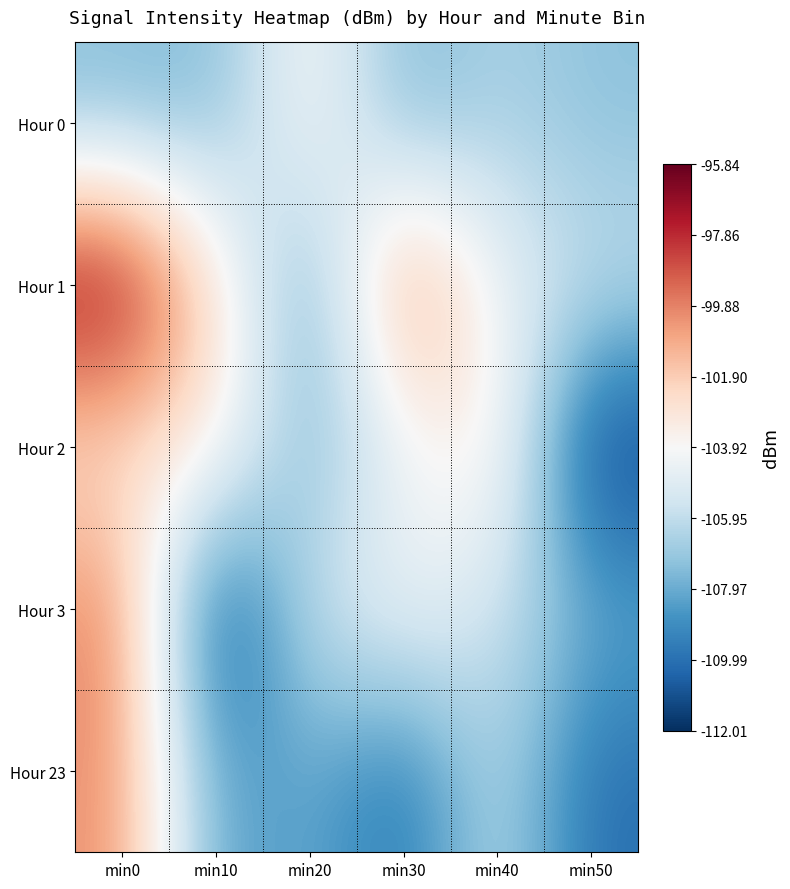

Which label corresponds to the largest value in the chart?

min0